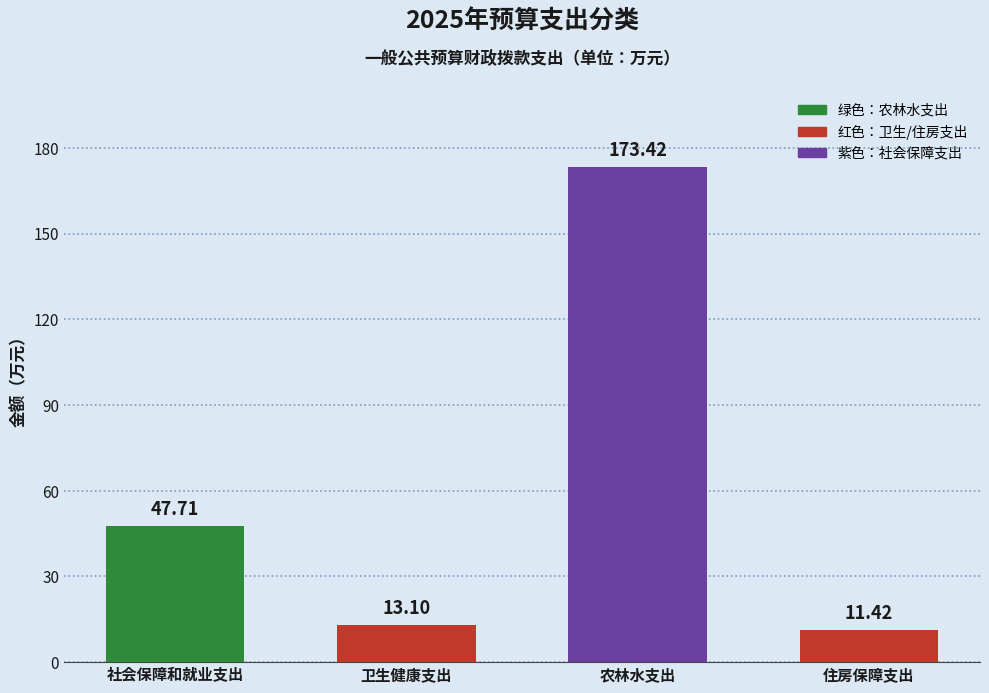

Rank the categories by value from lowest to highest.

住房保障支出, 卫生健康支出, 社会保障和就业支出, 农林水支出